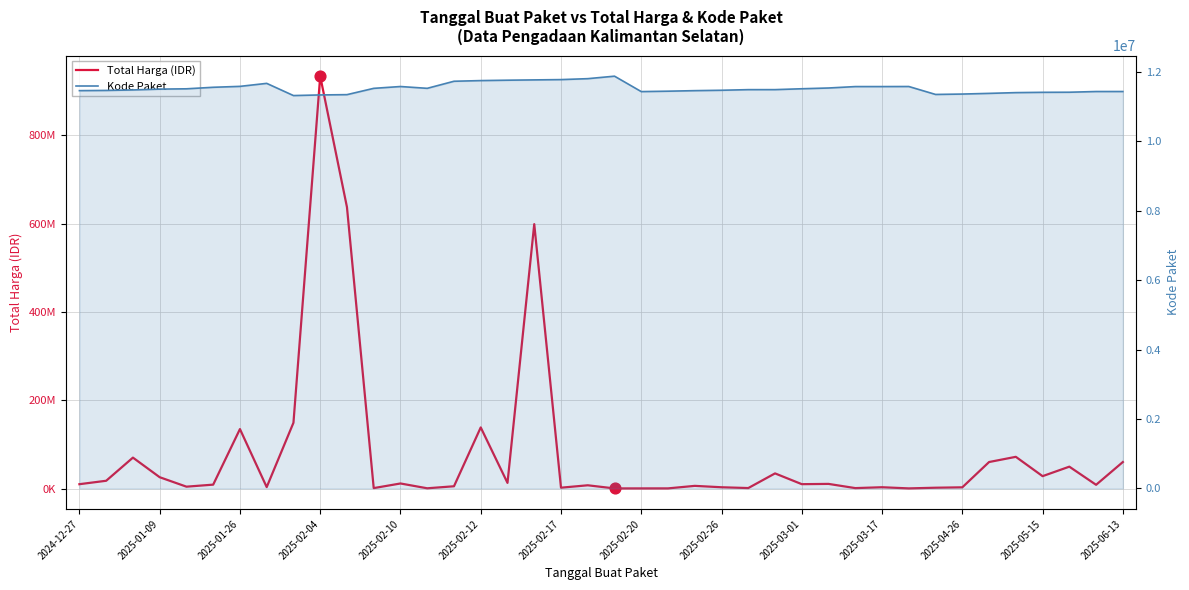

What are all the series names shown in the legend?

Total Harga (IDR), Kode Paket